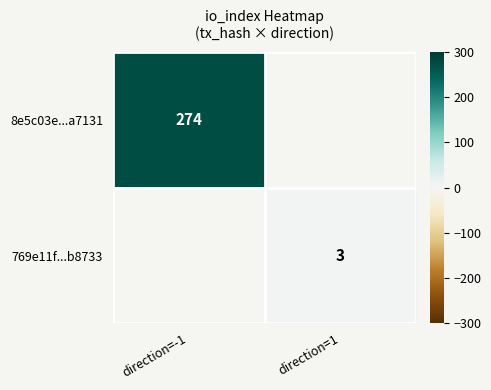

The value of 8e5c03e...a7131 at direction=-1 is 409. True or false?

False